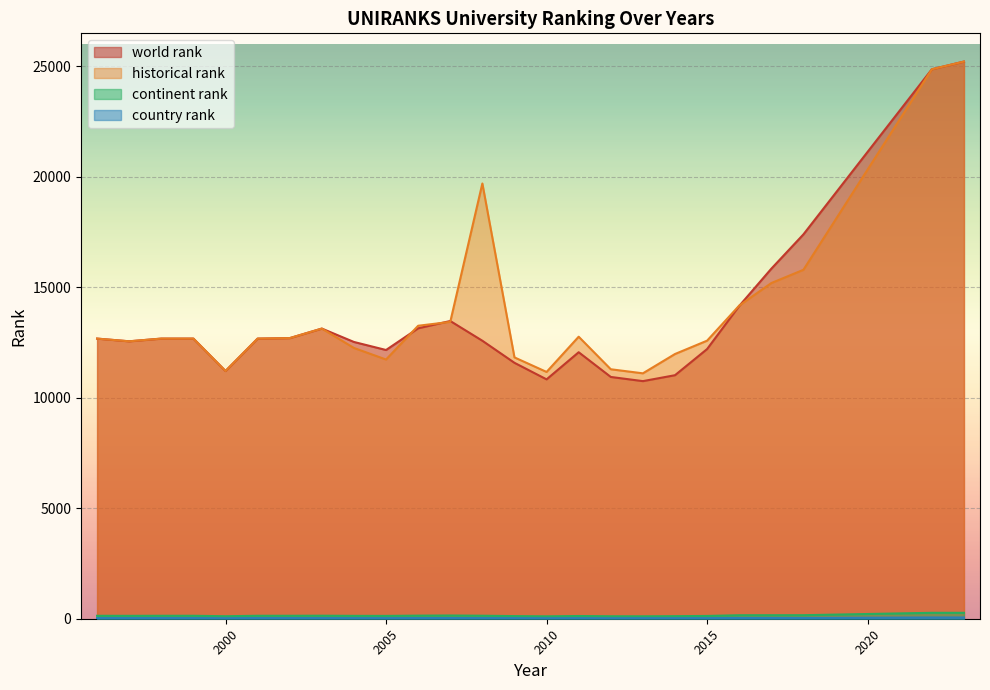

How many lines are shown in the chart?

4